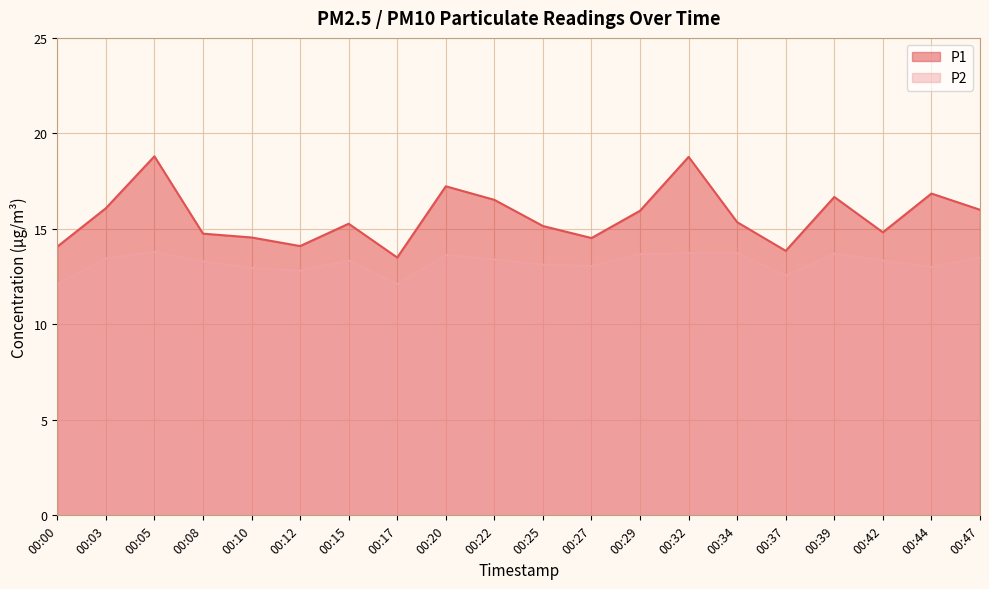

True or false: P1 has more than 1 points higher than both neighbors.

True